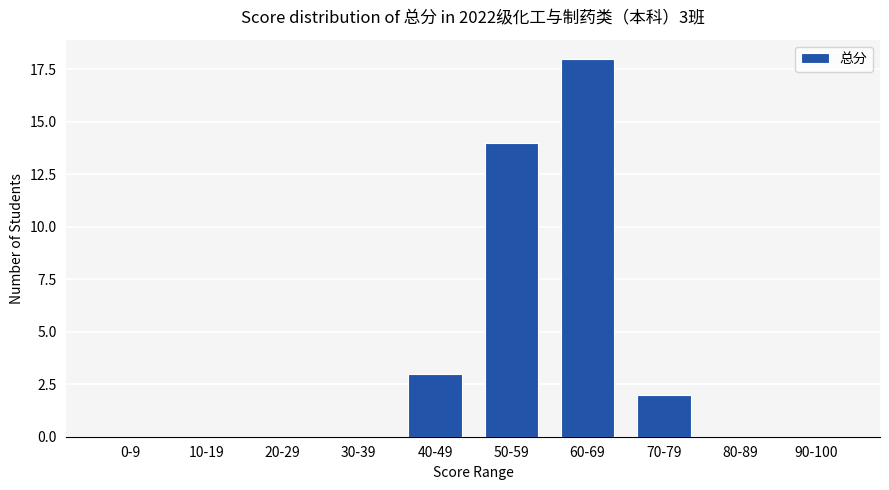

At which category does the chart reach its peak across all series?

60-69